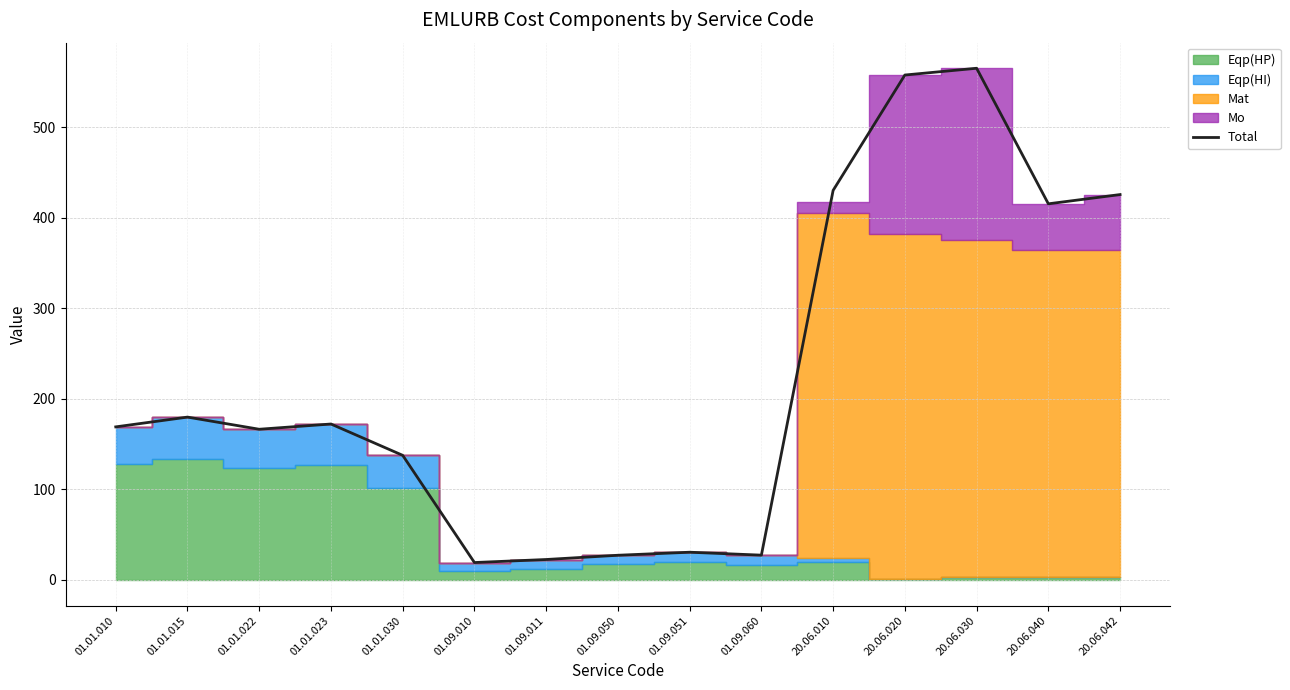

The chart shows a value of 557.7 at 20.06.020. True or false?

True